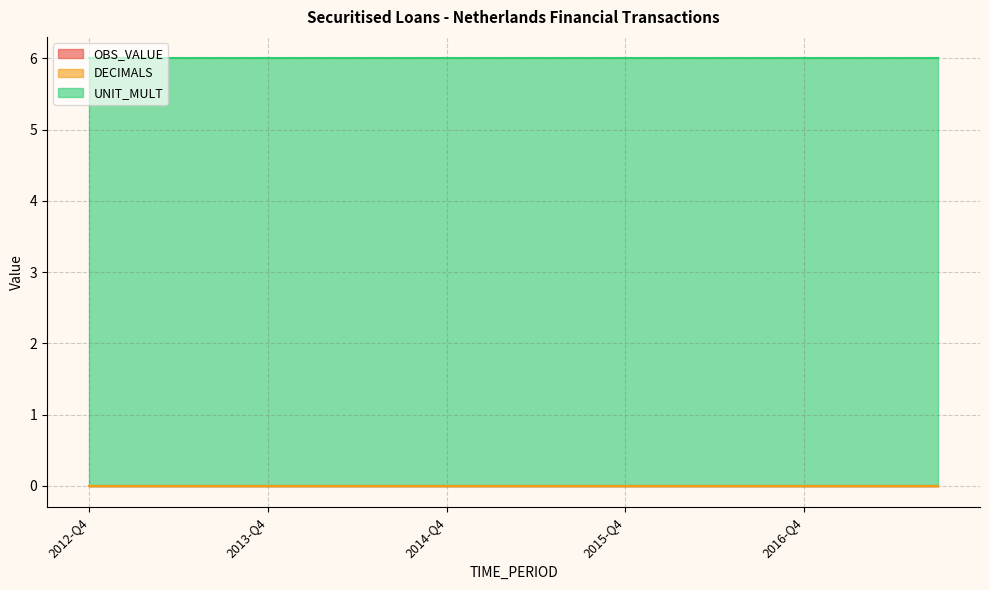

List the series in order of their peak value, highest first.

UNIT_MULT, OBS_VALUE, DECIMALS